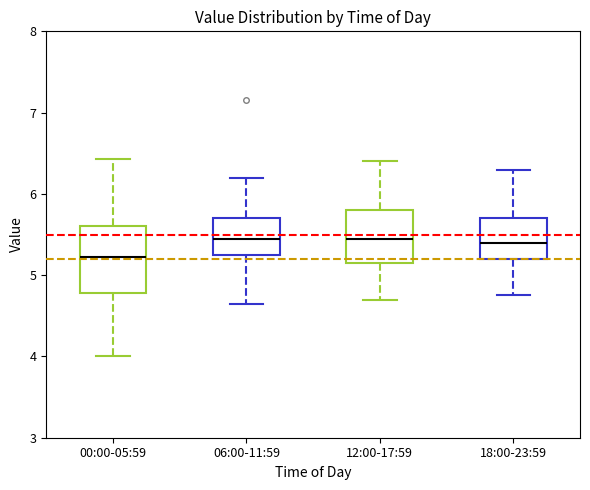

Reading left to right, transcribe this box plot: for each box, give where its median line is, the range the box spans, and where its two whiskers end, as read against the y-axis. The values are not printed on the chart, so give them approximately, as read against the axis.

00:00-05:59: median 5.2, box 4.8 to 5.6, whiskers 4.0 to 6.4
06:00-11:59: median 5.5, box 5.3 to 5.7, whiskers 4.7 to 6.2
12:00-17:59: median 5.5, box 5.2 to 5.8, whiskers 4.7 to 6.4
18:00-23:59: median 5.4, box 5.2 to 5.7, whiskers 4.8 to 6.3